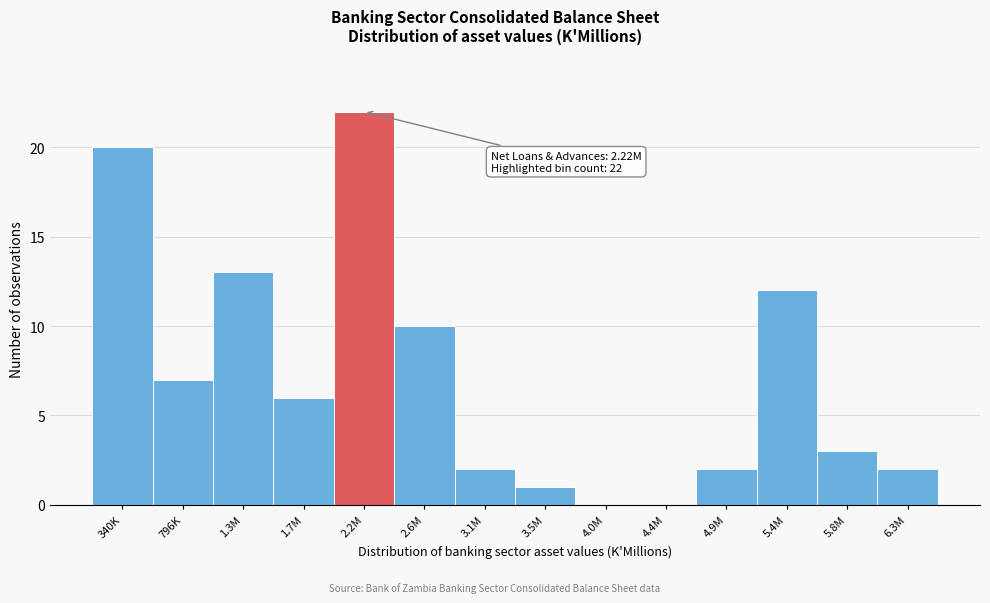

Reading right to left, what are all the values shown in this chart?

6.3M=2	5.8M=3	5.4M=12	4.9M=2	4.4M=0	4.0M=0	3.5M=1	3.1M=2	2.6M=10	2.2M=22	1.7M=6	1.3M=13	796K=7	340K=20